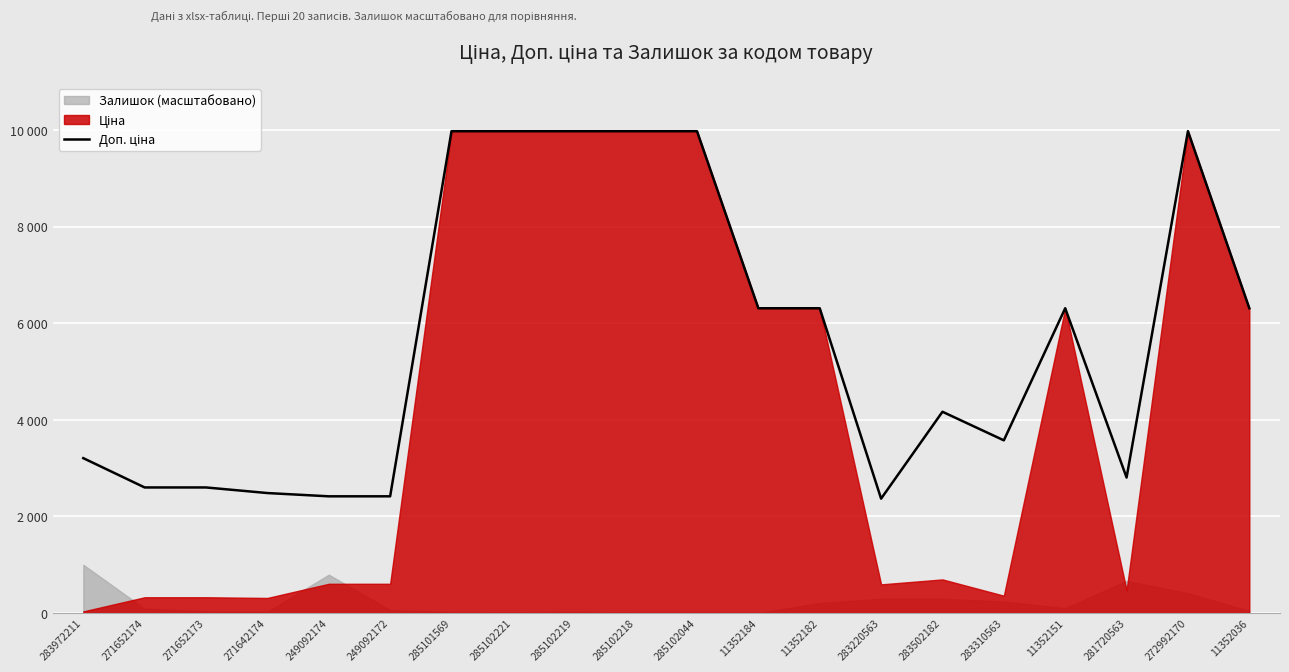

At which label does the data first exceed 6308?

285101569